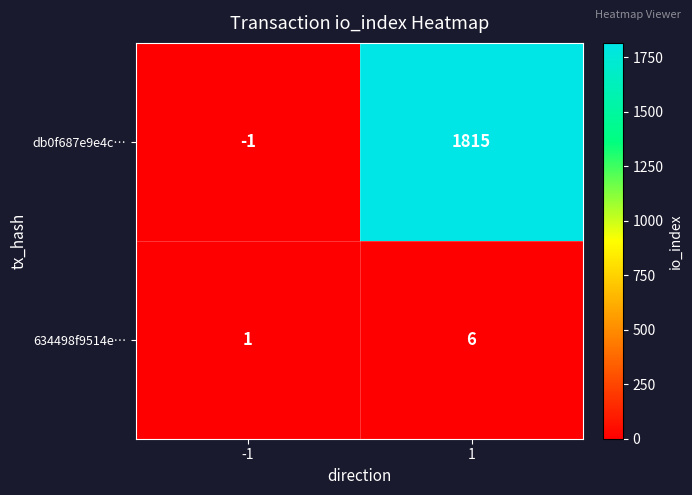

Rank the categories by 634498f9514e… value from lowest to highest.

-1, 1